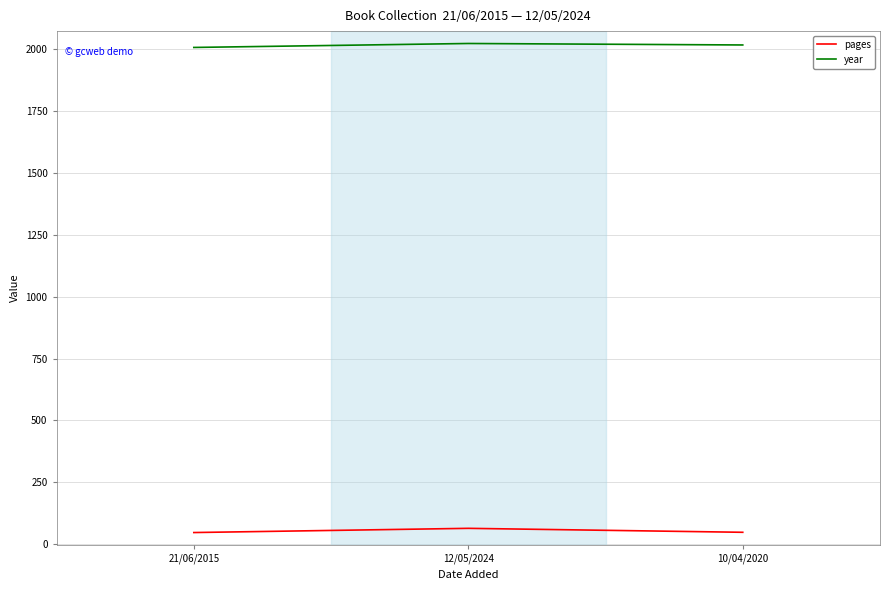

What is the greatest value displayed?

2023